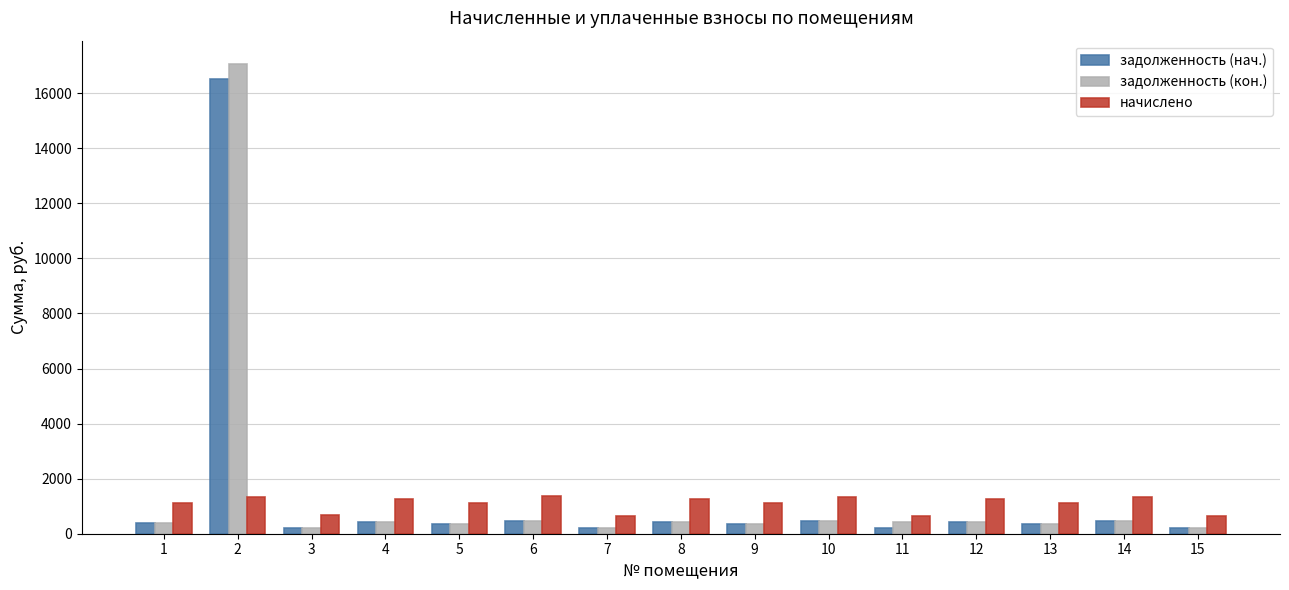

At which category does the chart reach its peak across all series?

2